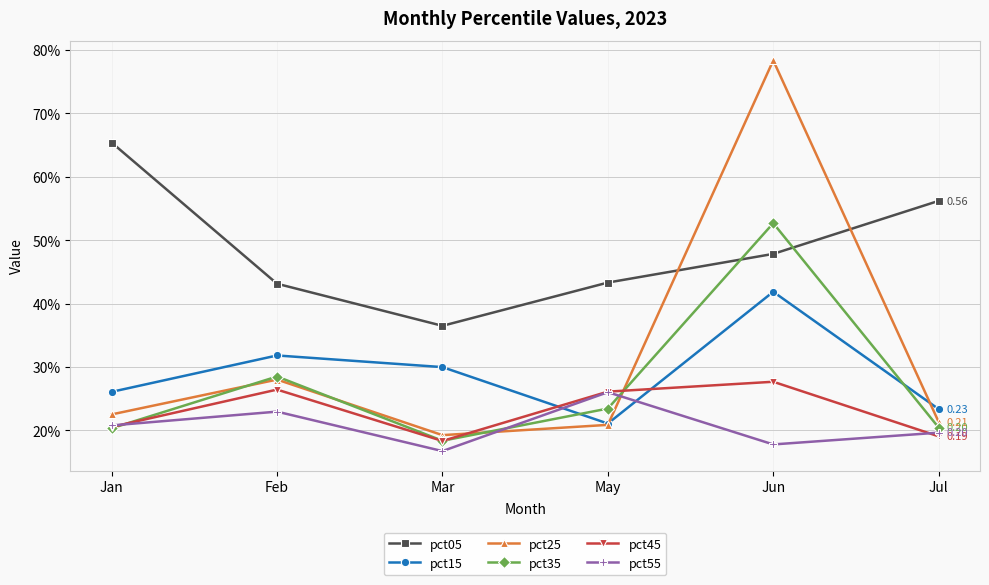

The value of pct15 at Feb is 0.1. True or false?

False